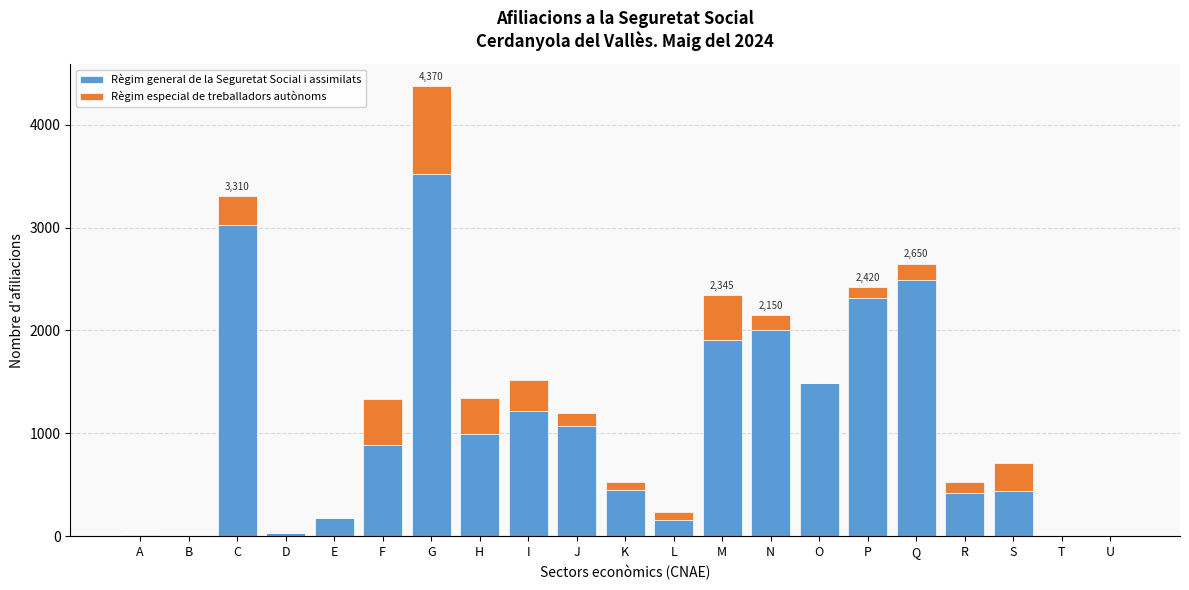

The value of Règim general de la Seguretat Social i assimilats at K is 455. True or false?

True